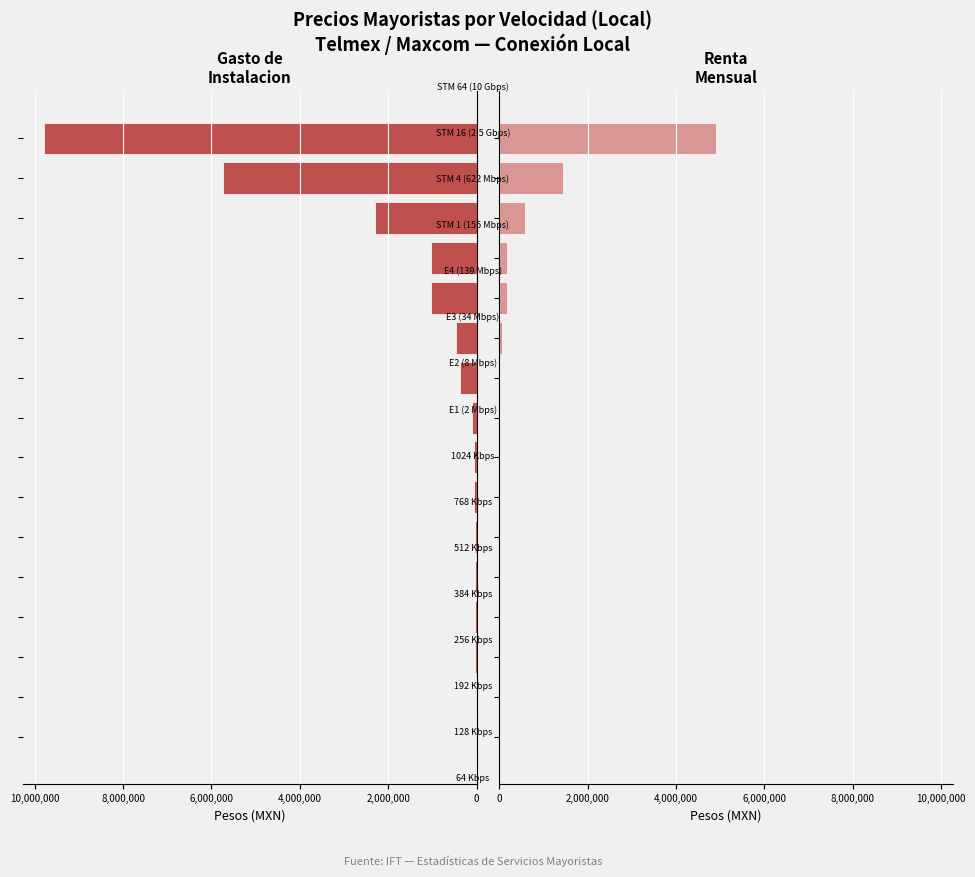

The value of Renta Mensual at 14 is 2048383. True or false?

False